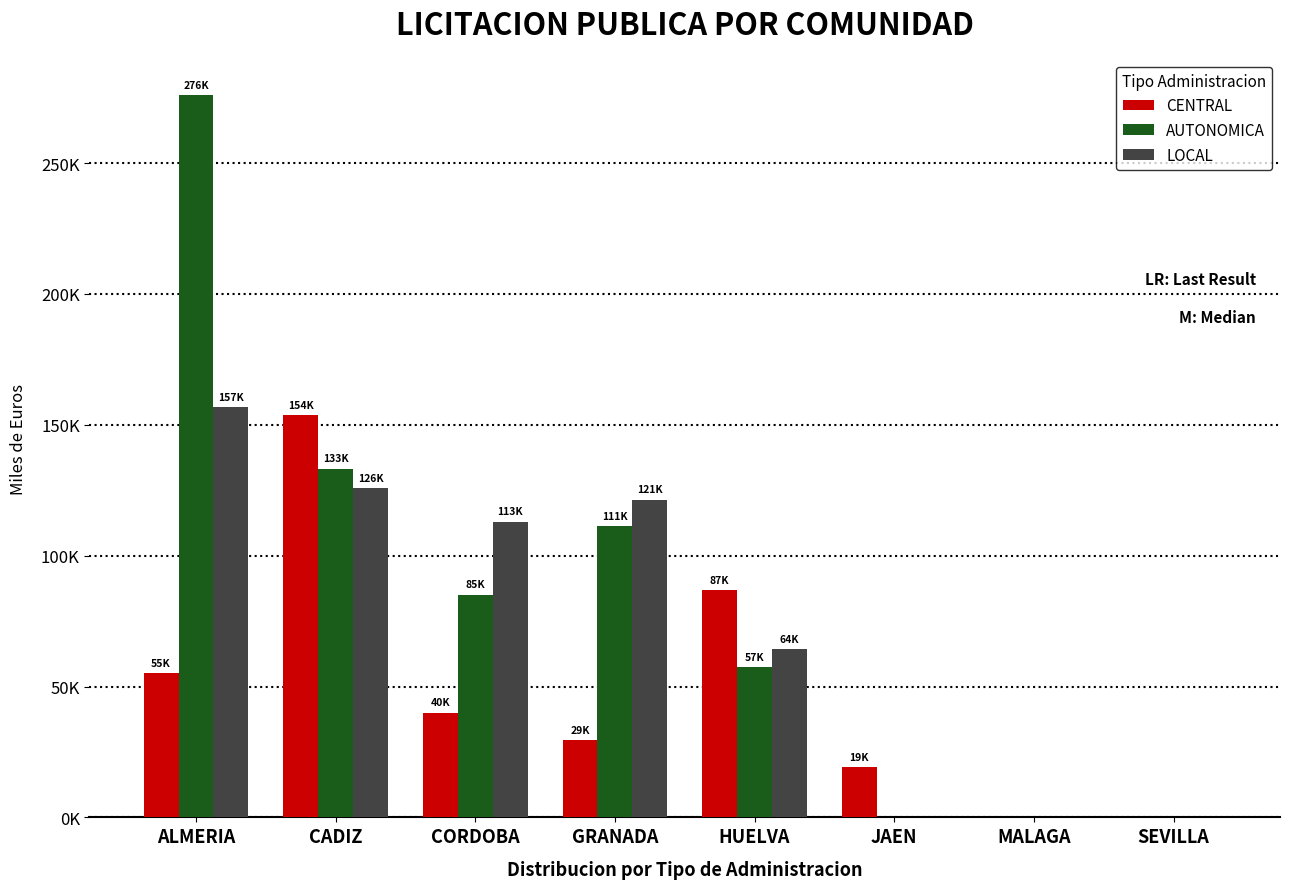

Is it true that AUTONOMICA equals 107573.2 at SEVILLA?

False